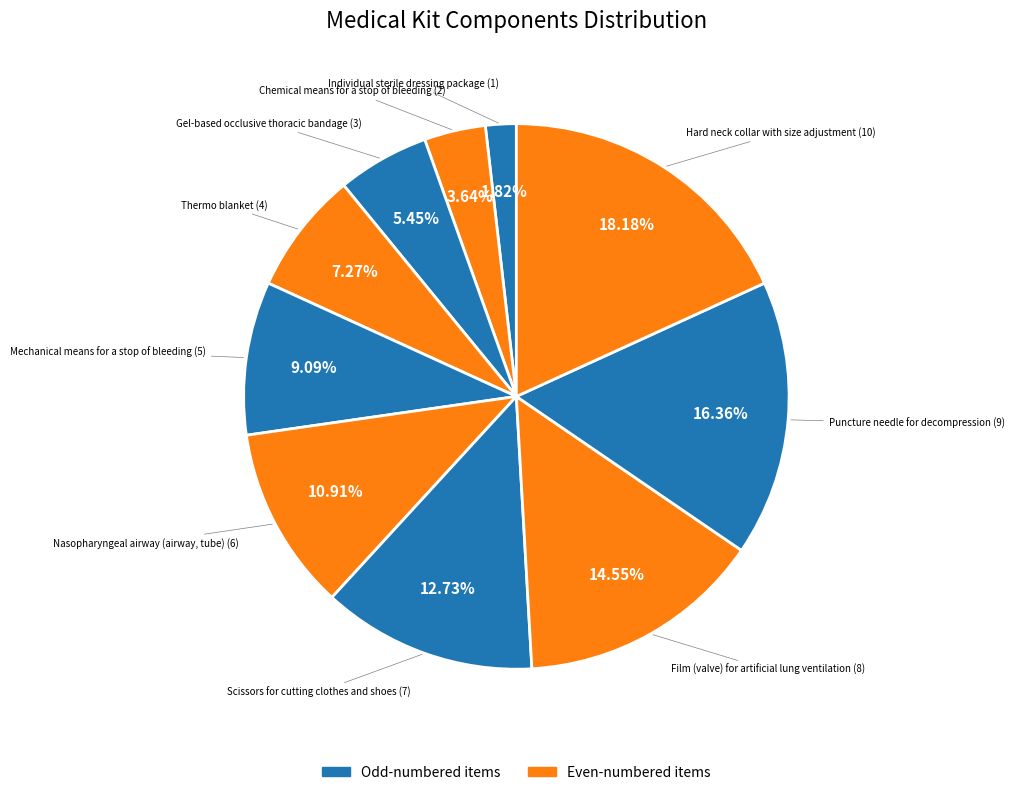

Rank the categories by value from lowest to highest.

Individual sterile dressing package, Chemical means for a stop of bleeding, Gel-based occlusive thoracic bandage, Thermo blanket, Mechanical means for a stop of bleeding, Nasopharyngeal airway (airway, tube), Scissors for cutting clothes and shoes, Film (valve) for artificial lung ventilation, Puncture needle for decompression, Hard neck collar with size adjustment